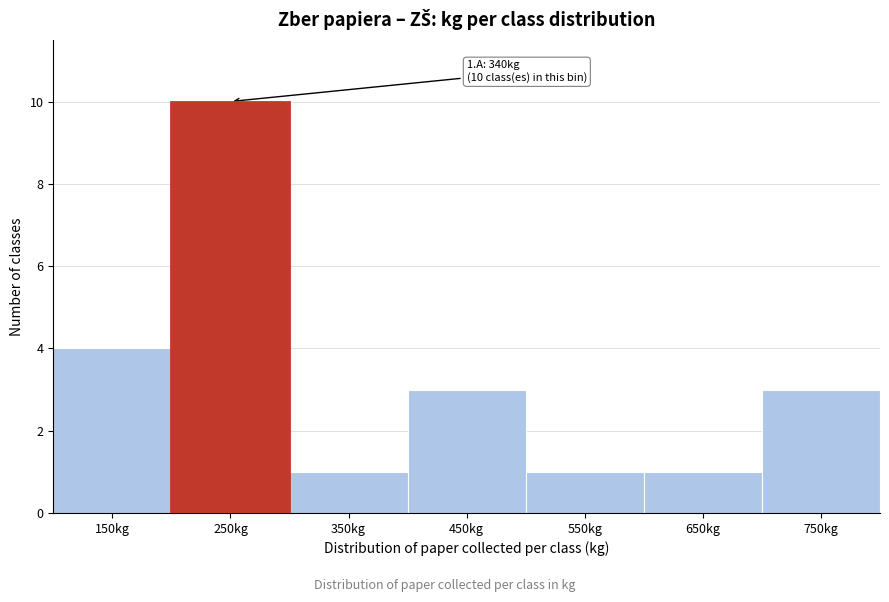

Reading left to right, list all the values displayed in this chart.

150kg=4	250kg=10	350kg=1	450kg=3	550kg=1	650kg=1	750kg=3